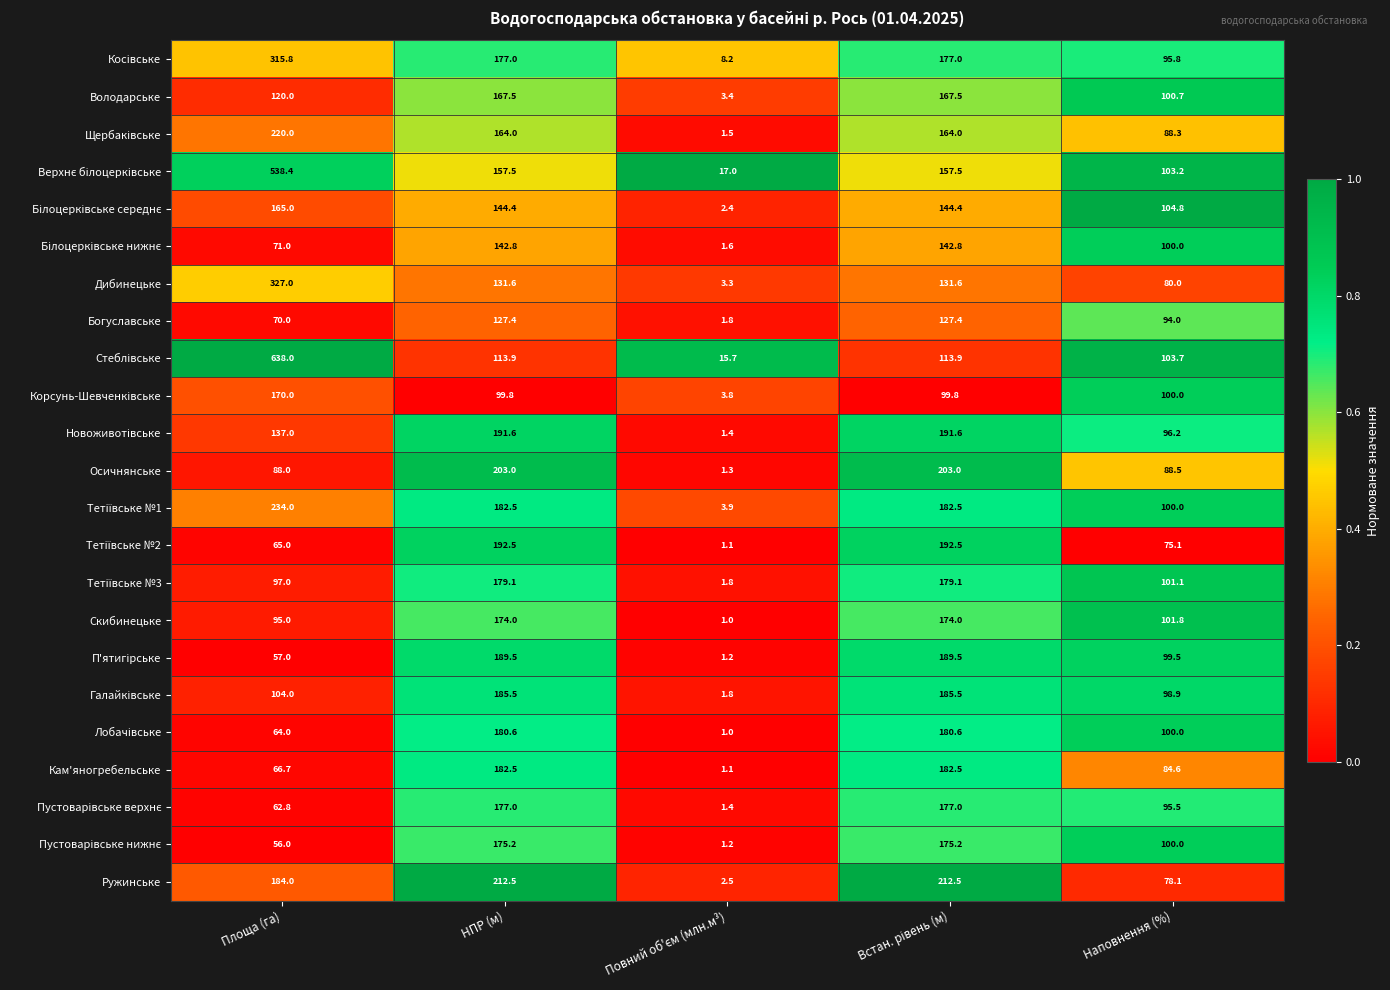

At which category is the sum across all series the highest?

Площа (га)